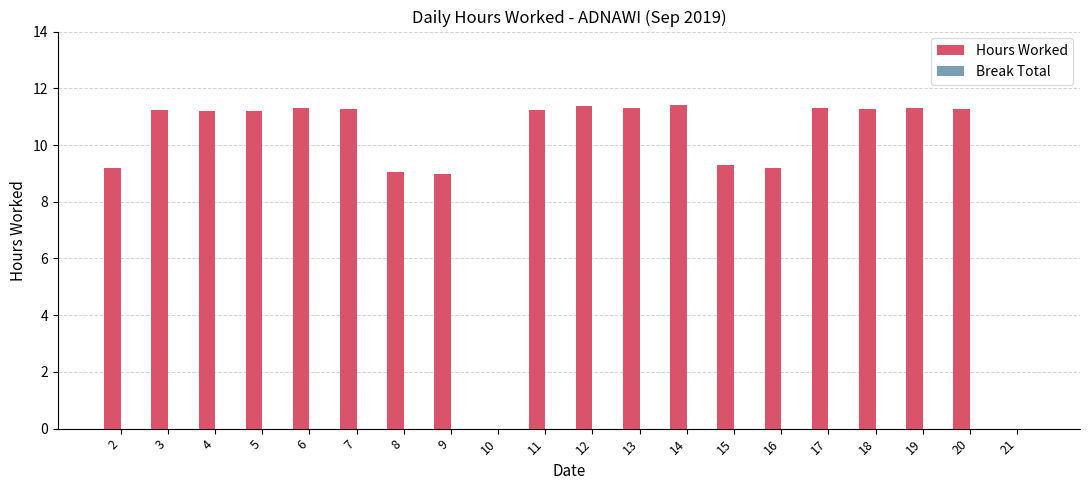

The chart shows a value of 11.3 at 17. True or false?

True